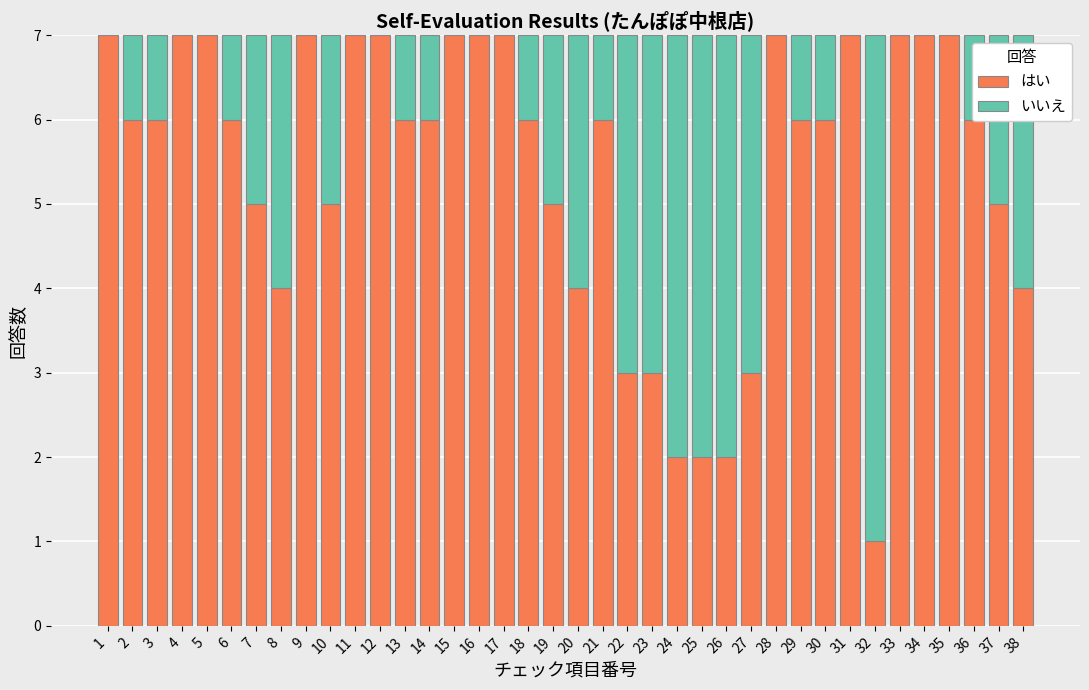

True or false: はい has a value of 4 at 31.

False